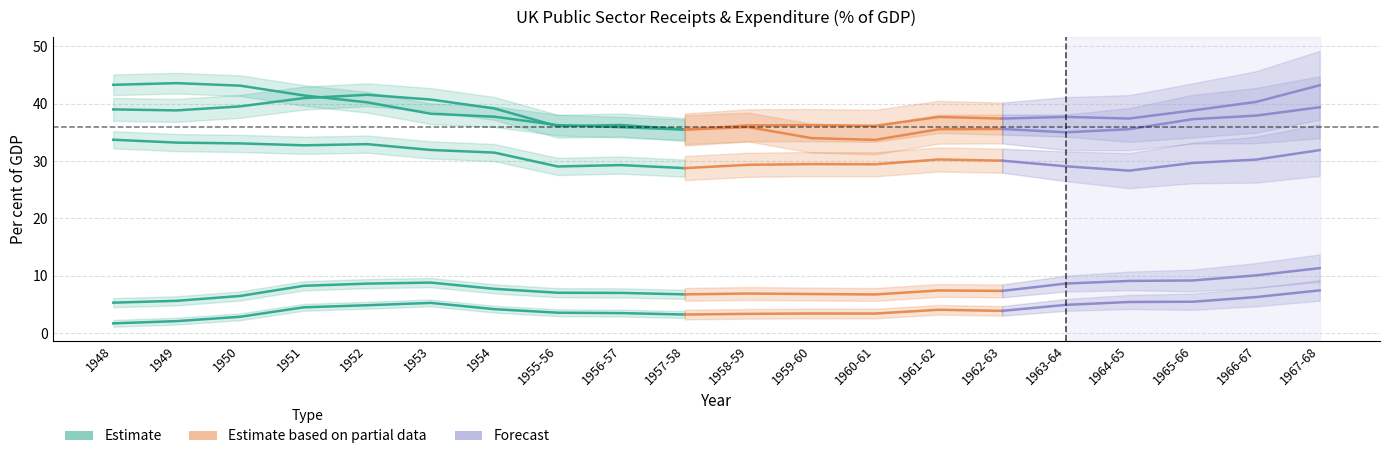

List the series in order of their peak value, highest first.

Public sector current receipts, Total managed expenditure, Public sector current expenditure, Public sector gross investment, Public sector net investment